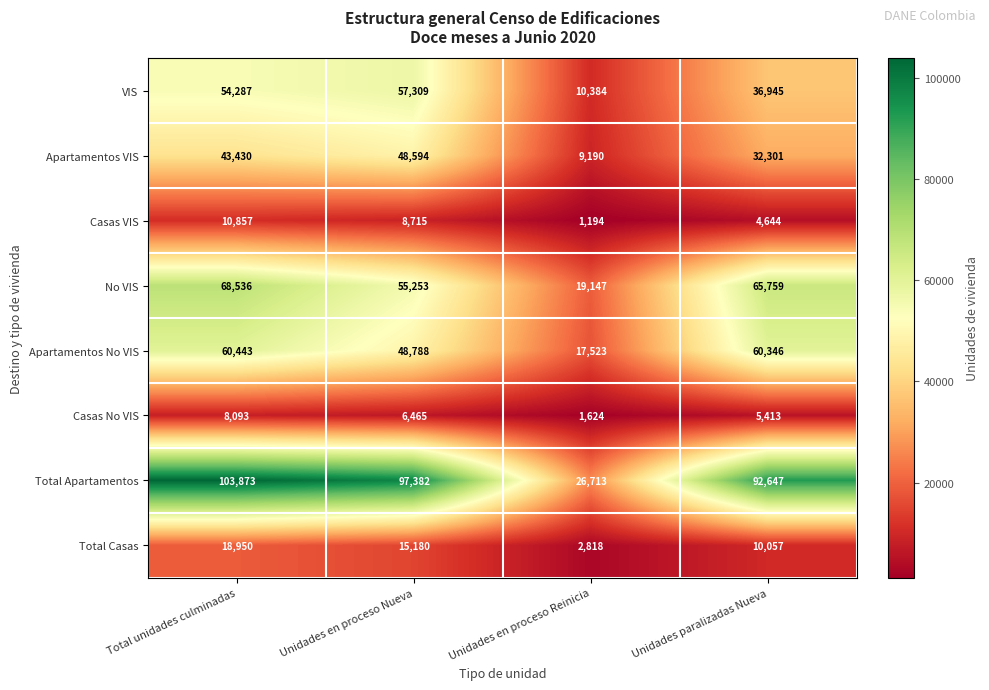

What is the minimum value shown in the chart?

1194